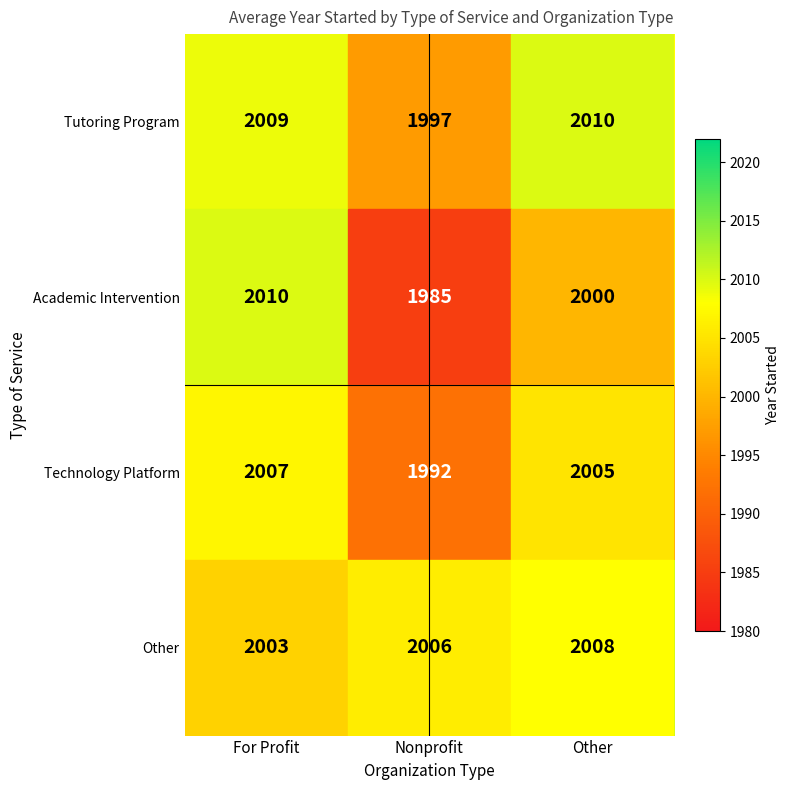

What is the minimum value for Other?

2003